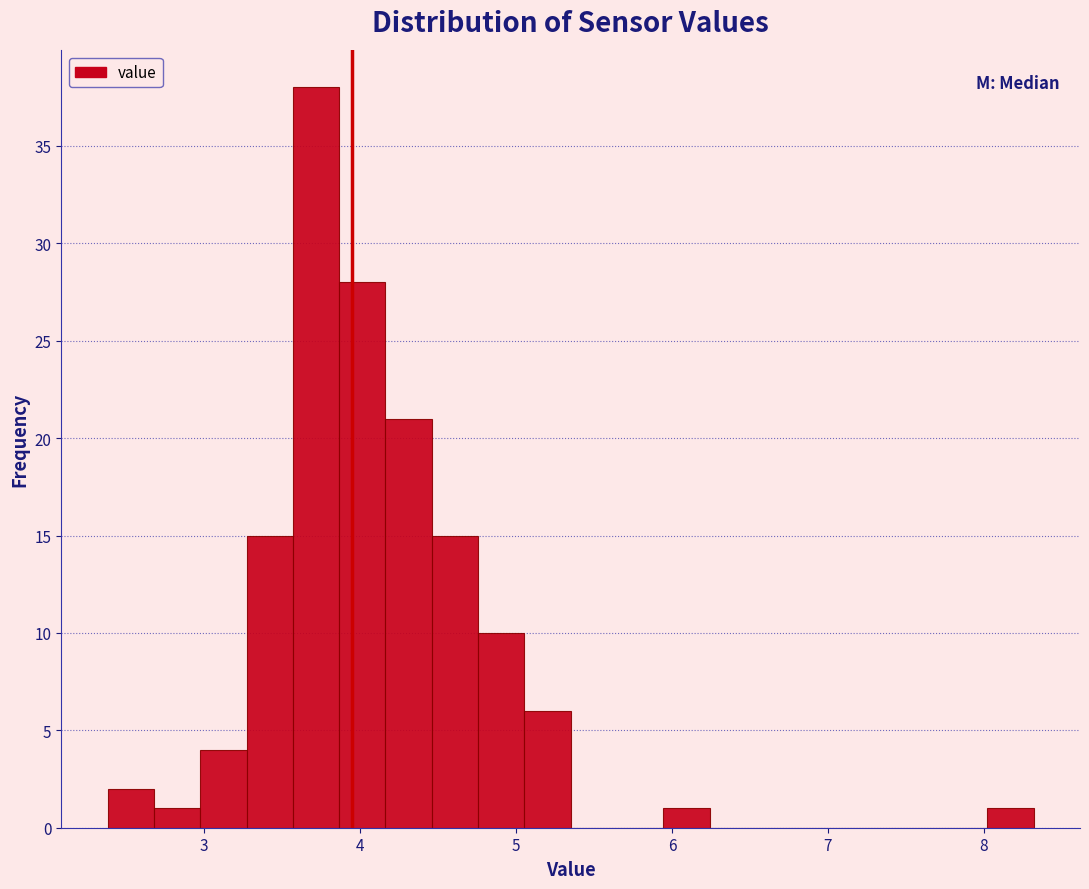

Around what value on the x-axis is the tallest bar? Give the approximate position of its centre, as read against the axis.

3.7